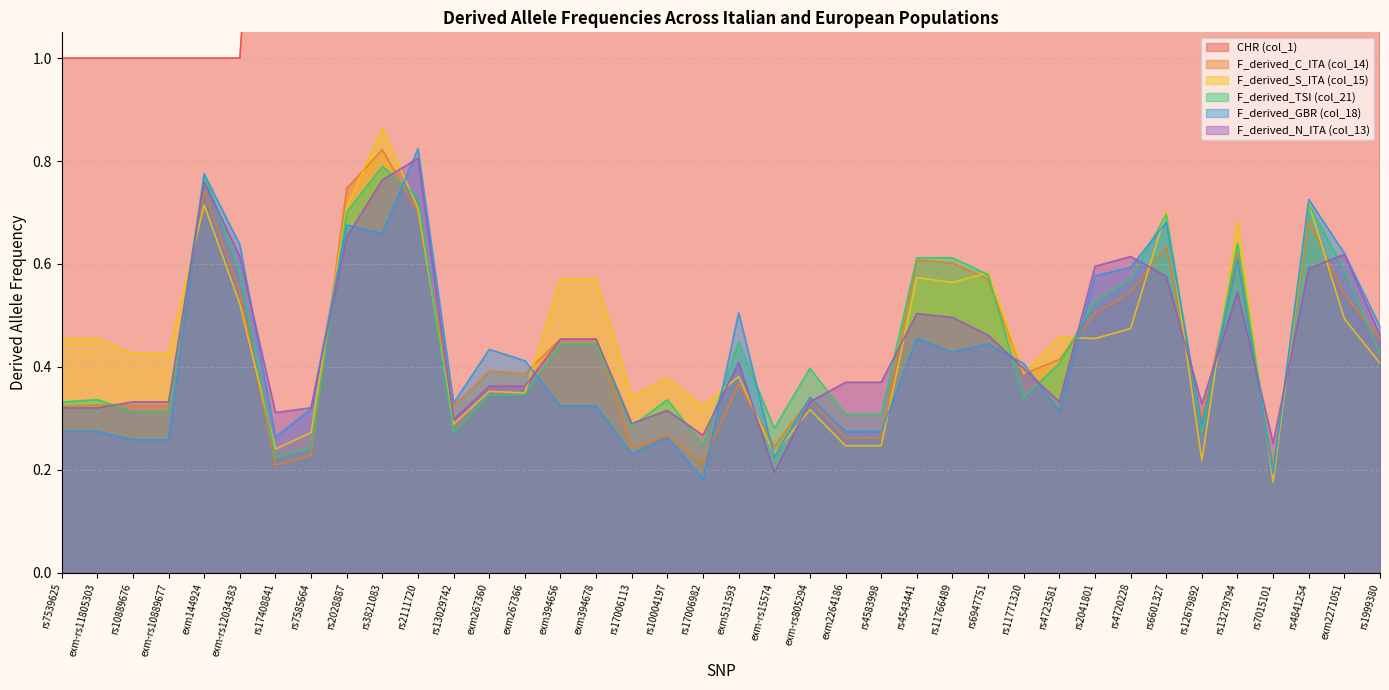

Reading right to left, transcribe all the data shown in this chart.

CHR (col_1): 9.0	9.0	8.0	8.0	8.0	8.0	8.0	7.0	7.0	7.0	7.0	7.0	7.0	7.0	6.0	6.0	6.0	6.0	6.0	4.0	4.0	4.0	4.0	4.0	2.0	2.0	2.0	2.0	2.0	2.0	2.0	2.0	1.0	1.0	1.0	1.0	1.0	1.0
F_derived_C_ITA (col_14): 0.5	0.5	0.7	0.2	0.6	0.3	0.6	0.5	0.5	0.4	0.4	0.6	0.6	0.6	0.3	0.3	0.3	0.2	0.4	0.2	0.3	0.2	0.5	0.5	0.4	0.4	0.3	0.7	0.8	0.7	0.2	0.2	0.5	0.7	0.3	0.3	0.3	0.3
F_derived_S_ITA (col_15): 0.4	0.5	0.7	0.2	0.7	0.2	0.7	0.5	0.5	0.5	0.4	0.6	0.6	0.6	0.2	0.2	0.3	0.2	0.4	0.3	0.4	0.3	0.6	0.6	0.3	0.4	0.3	0.7	0.9	0.7	0.3	0.2	0.5	0.7	0.4	0.4	0.5	0.5
F_derived_TSI (col_21): 0.4	0.6	0.7	0.2	0.6	0.3	0.7	0.6	0.5	0.4	0.3	0.6	0.6	0.6	0.3	0.3	0.4	0.3	0.4	0.2	0.3	0.3	0.4	0.4	0.3	0.3	0.3	0.7	0.8	0.7	0.2	0.2	0.6	0.8	0.3	0.3	0.3	0.3
F_derived_GBR (col_18): 0.5	0.6	0.7	0.2	0.6	0.3	0.7	0.6	0.6	0.3	0.4	0.4	0.4	0.5	0.3	0.3	0.3	0.2	0.5	0.2	0.3	0.2	0.3	0.3	0.4	0.4	0.3	0.8	0.7	0.7	0.3	0.3	0.6	0.8	0.3	0.3	0.3	0.3
F_derived_N_ITA (col_13): 0.5	0.6	0.6	0.3	0.5	0.3	0.6	0.6	0.6	0.3	0.4	0.5	0.5	0.5	0.4	0.4	0.3	0.2	0.4	0.3	0.3	0.3	0.5	0.5	0.4	0.4	0.3	0.8	0.8	0.7	0.3	0.3	0.6	0.8	0.3	0.3	0.3	0.3